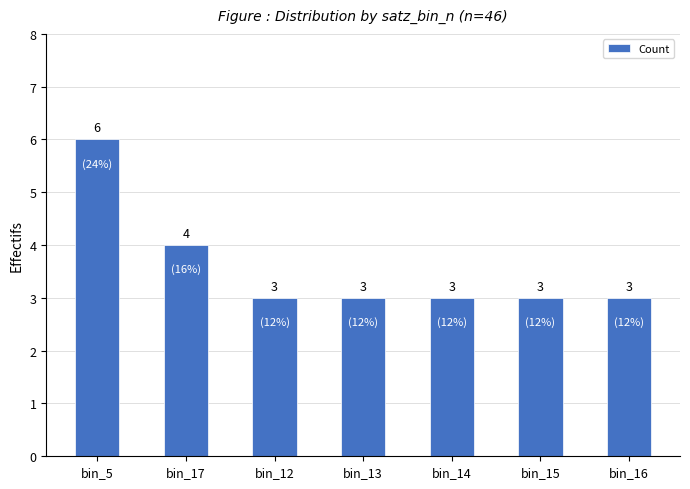

Reading right to left, list all the values displayed in this chart.

bin_16=3	bin_15=3	bin_14=3	bin_13=3	bin_12=3	bin_17=4	bin_5=6